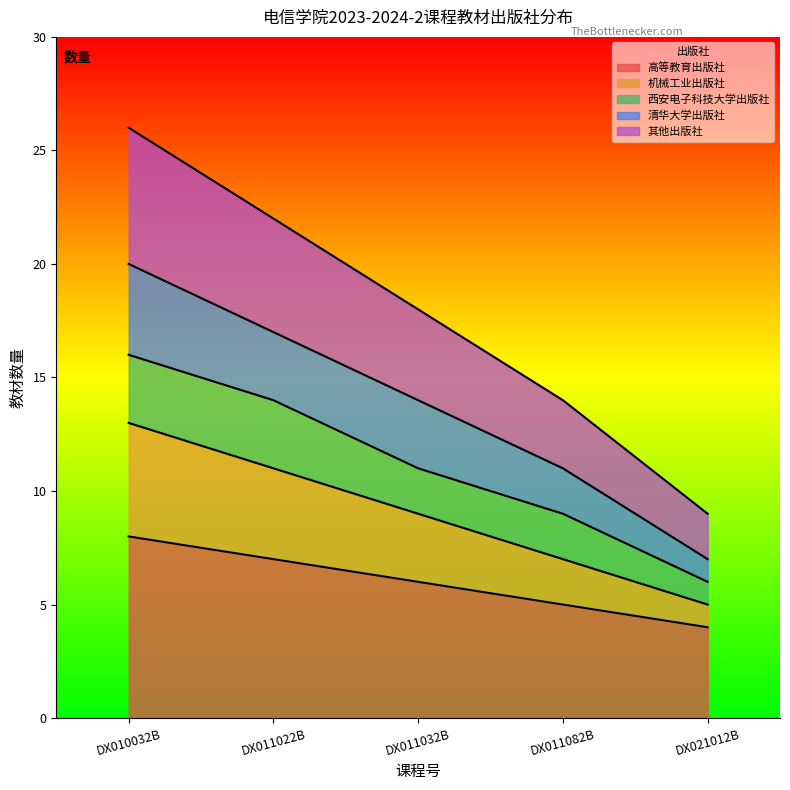

What is the label of the 2nd point from the right?

DX011082B